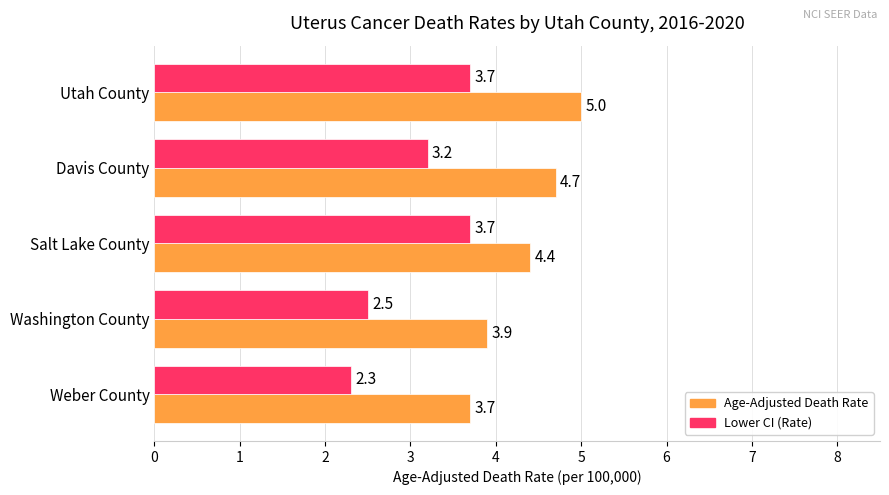

What is the difference between the highest and lowest values at Salt Lake County?

0.7